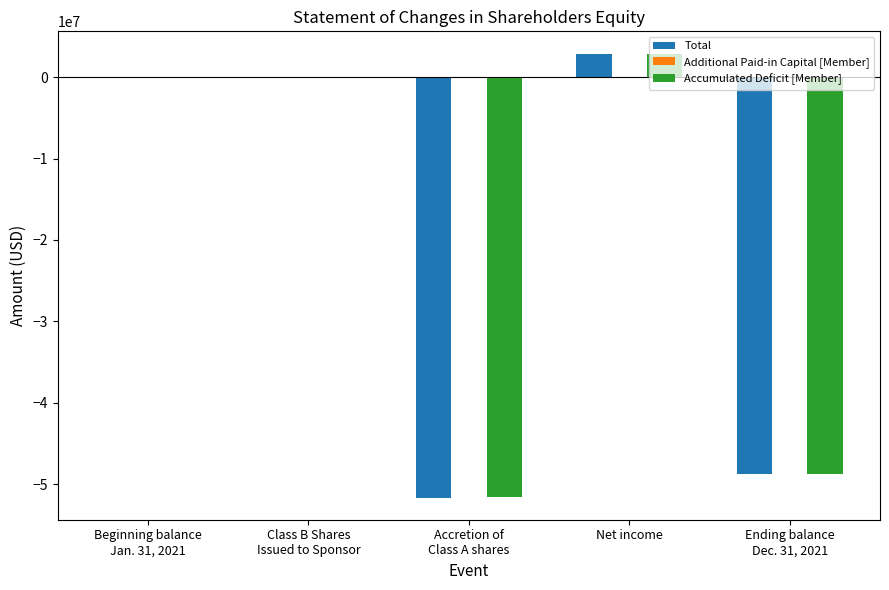

What is the sum of all Total values?

-97441866